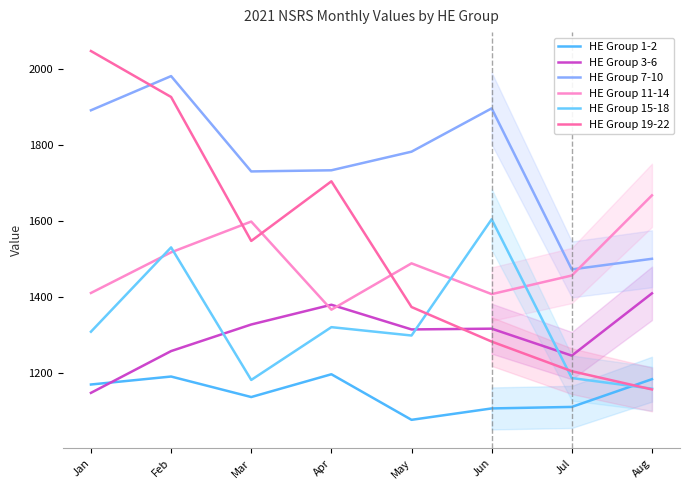

Between Jan and Jun, which is larger?

Jan